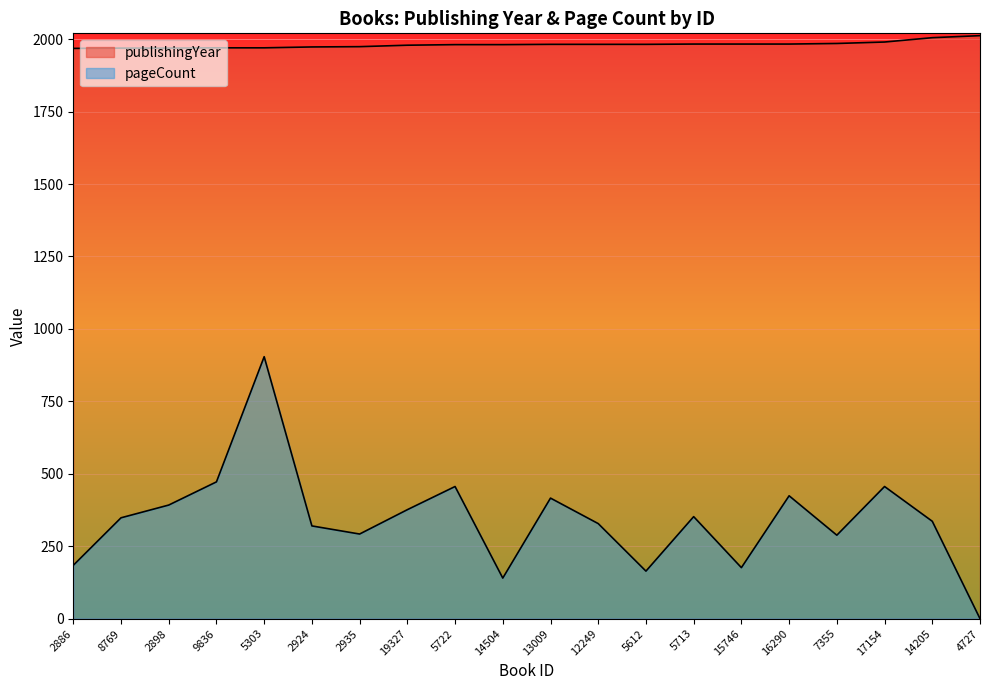

What is the difference between the second highest and minimum values in the publishingYear series?

37